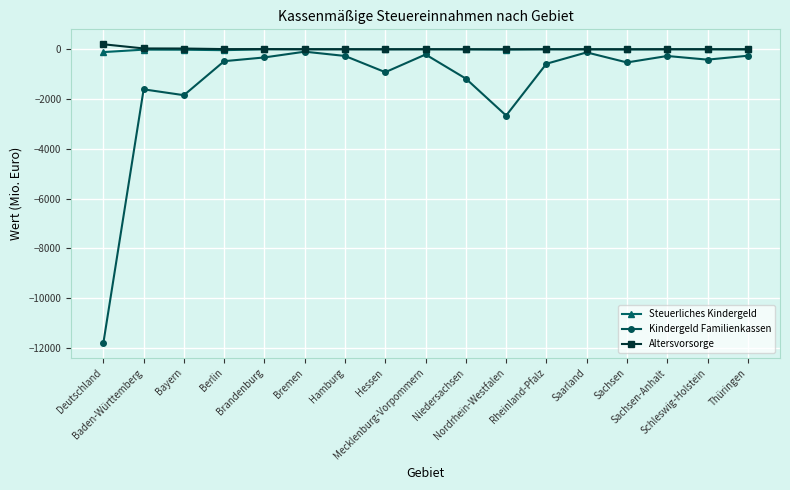

What is the label of the 7th point from the left?

Hamburg